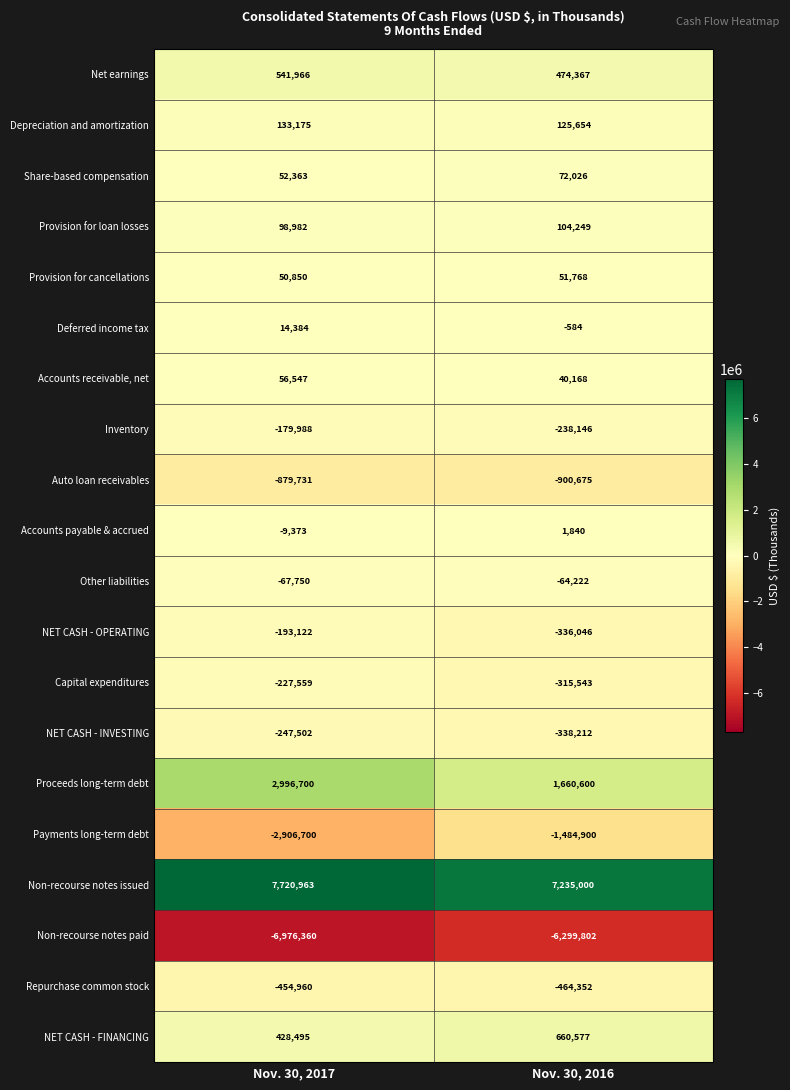

List the series in order of their peak value, lowest first.

Non-recourse notes paid, Payments long-term debt, Auto loan receivables, Repurchase common stock, NET CASH - INVESTING, Capital expenditures, NET CASH - OPERATING, Inventory, Other liabilities, Accounts payable & accrued, Deferred income tax, Provision for cancellations, Accounts receivable, net, Share-based compensation, Provision for loan losses, Depreciation and amortization, Net earnings, NET CASH - FINANCING, Proceeds long-term debt, Non-recourse notes issued